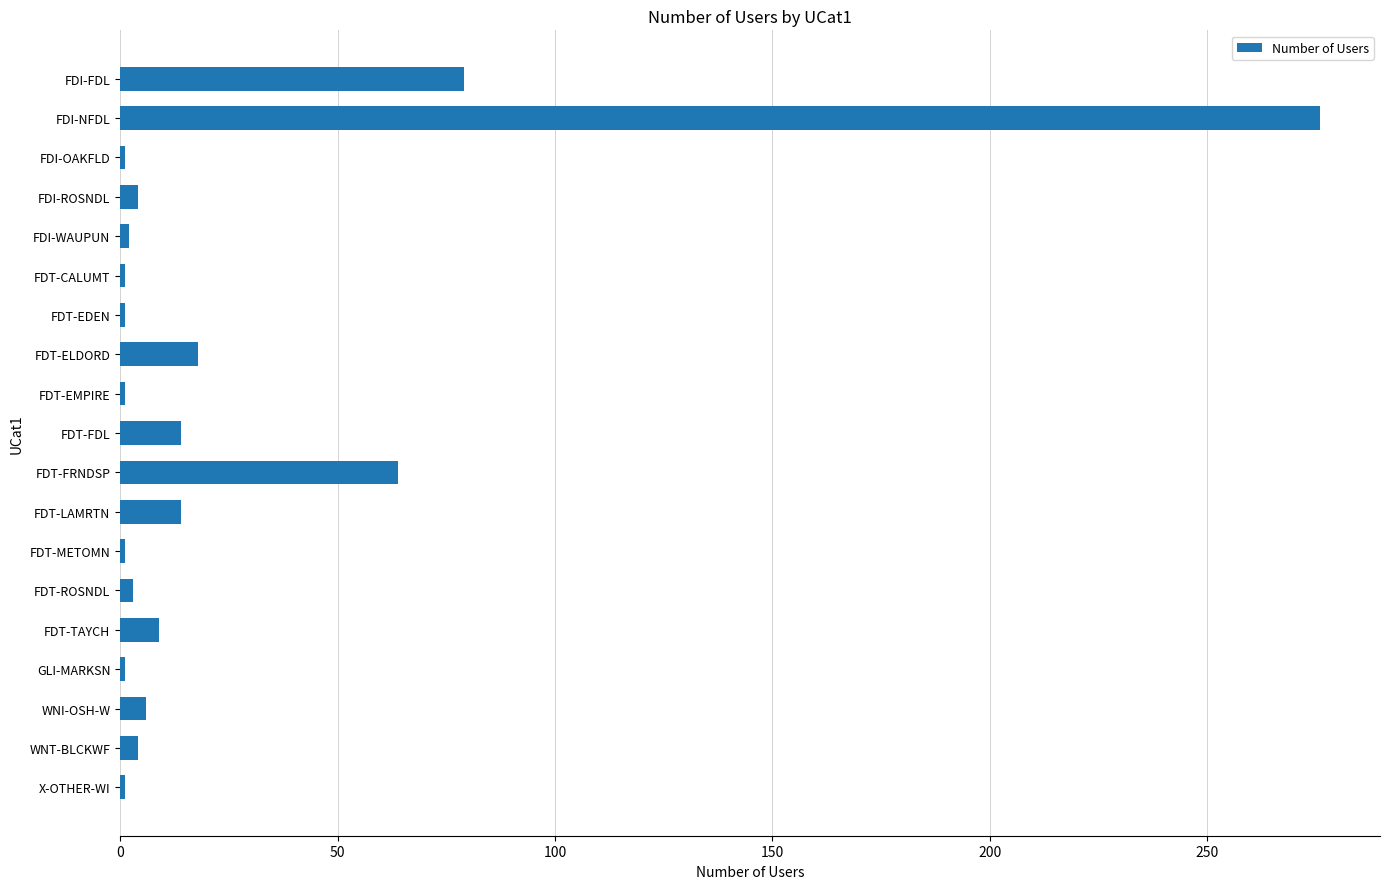

What is the greatest value displayed?

276